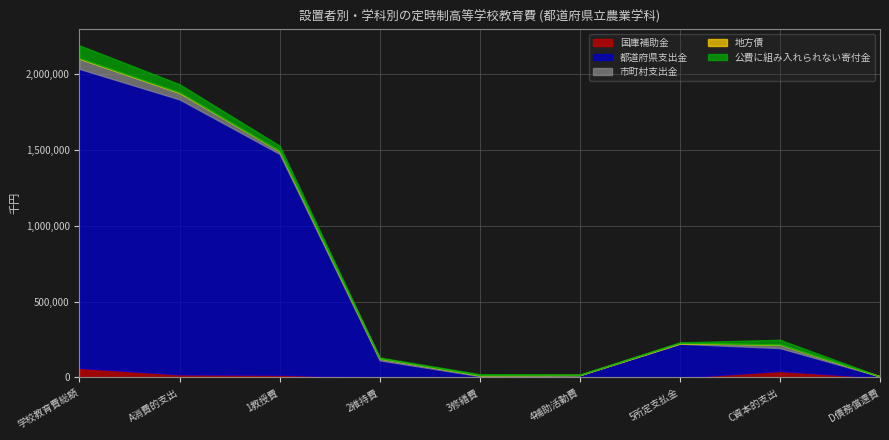

Count the number of data series in this chart.

5